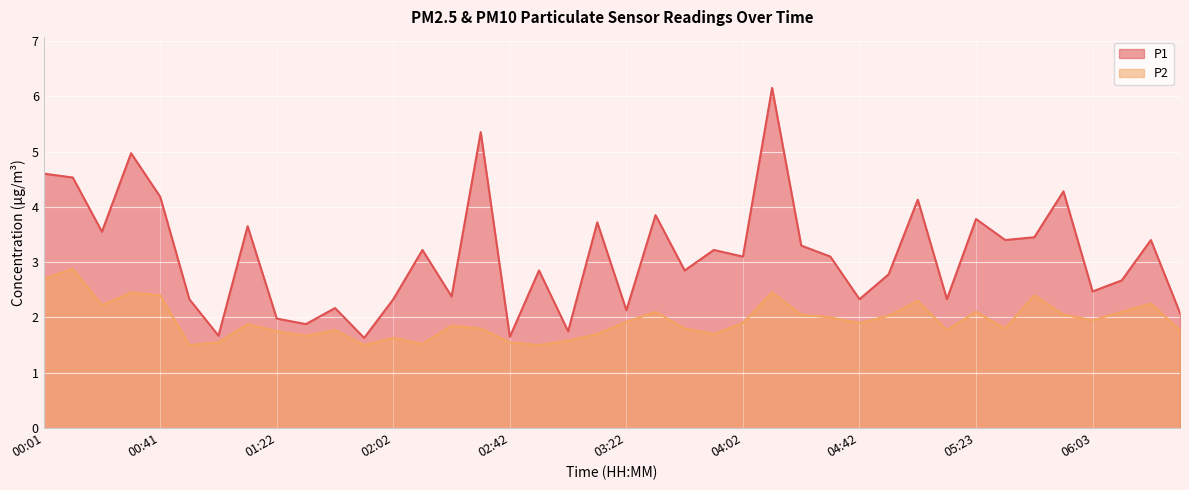

List the labels in order of P2 value, largest first.

00:11, 00:01, 00:31, 04:12, 00:41, 05:43, 05:03, 06:23, 00:21, 03:32, 05:23, 06:13, 04:22, 05:53, 04:52, 04:32, 06:03, 03:22, 04:02, 04:42, 01:12, 02:22, 02:32, 03:42, 05:33, 01:42, 05:13, 06:33, 01:22, 03:12, 03:52, 01:32, 02:02, 03:02, 01:02, 02:42, 02:12, 00:51, 01:52, 02:52